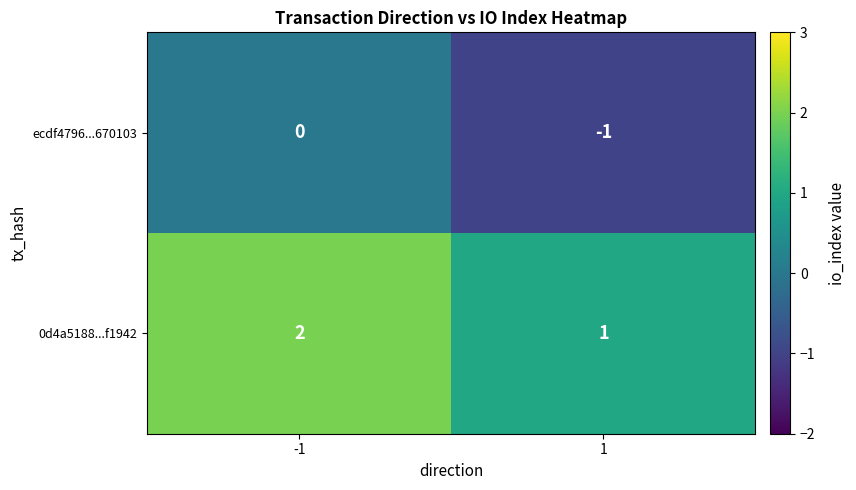

At how many categories does at least one series exceed 0?

2